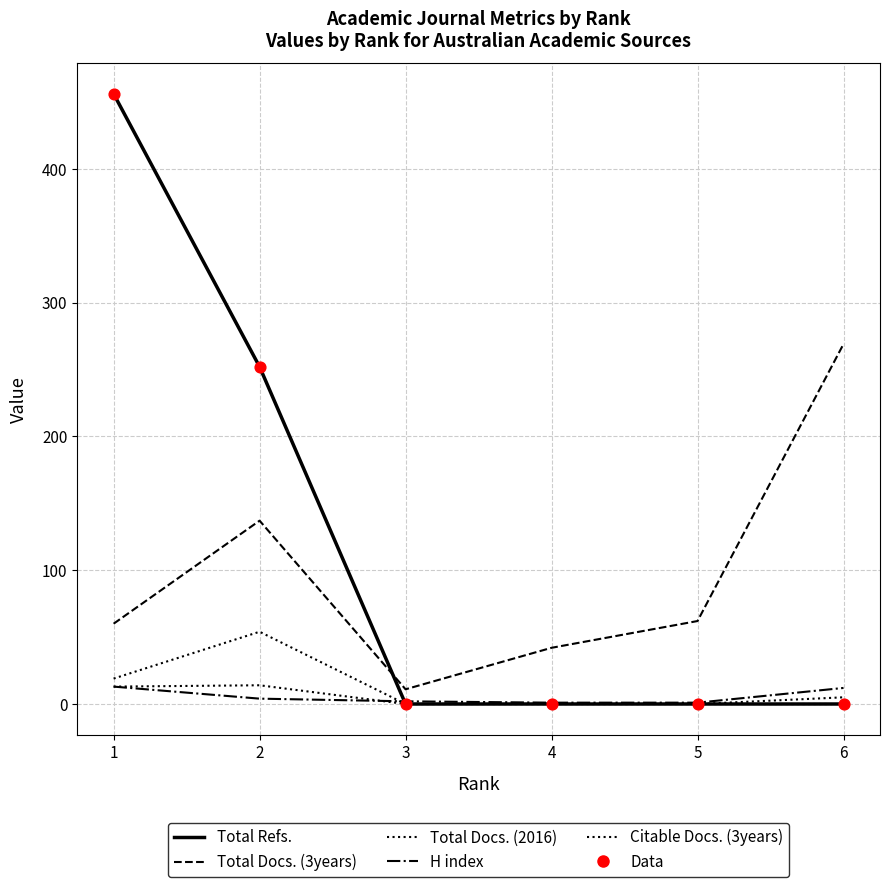

At which category is the sum across all series the highest?

1